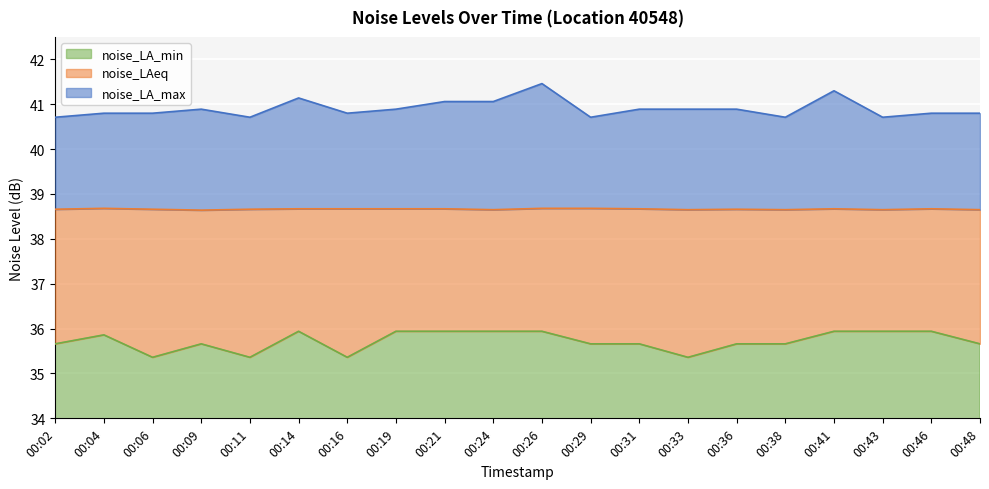

Reading left to right, extract all data points from this chart.

noise_LA_max: 00:02=40.7	00:04=40.8	00:06=40.8	00:09=40.9	00:11=40.7	00:14=41.1	00:16=40.8	00:19=40.9	00:21=41.1	00:24=41.1	00:26=41.5	00:29=40.7	00:31=40.9	00:33=40.9	00:36=40.9	00:38=40.7	00:41=41.3	00:43=40.7	00:46=40.8	00:48=40.8
noise_LAeq: 00:02=38.7	00:04=38.7	00:06=38.7	00:09=38.6	00:11=38.7	00:14=38.7	00:16=38.7	00:19=38.7	00:21=38.7	00:24=38.6	00:26=38.7	00:29=38.7	00:31=38.7	00:33=38.6	00:36=38.7	00:38=38.6	00:41=38.7	00:43=38.6	00:46=38.7	00:48=38.6
noise_LA_min: 00:02=35.7	00:04=35.9	00:06=35.4	00:09=35.7	00:11=35.4	00:14=35.9	00:16=35.4	00:19=35.9	00:21=35.9	00:24=35.9	00:26=35.9	00:29=35.7	00:31=35.7	00:33=35.4	00:36=35.7	00:38=35.7	00:41=35.9	00:43=35.9	00:46=35.9	00:48=35.7